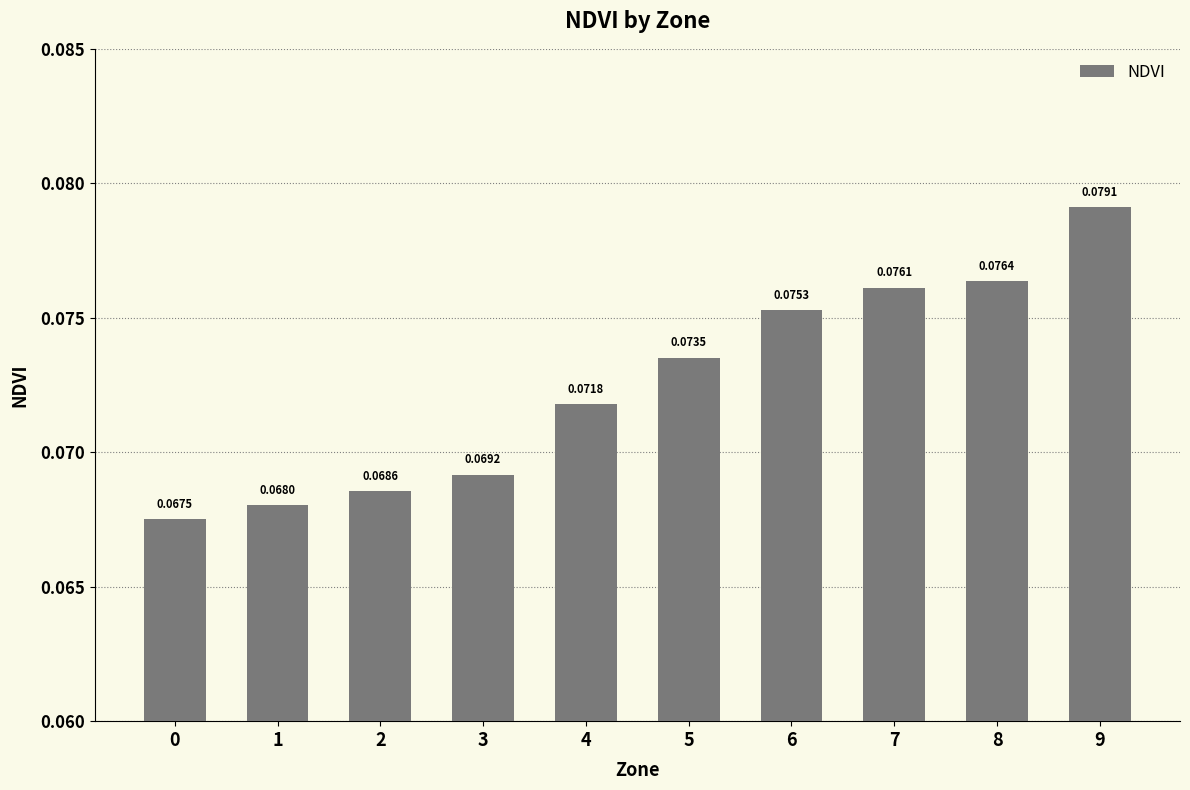

Between 8 and 4, which is larger?

8